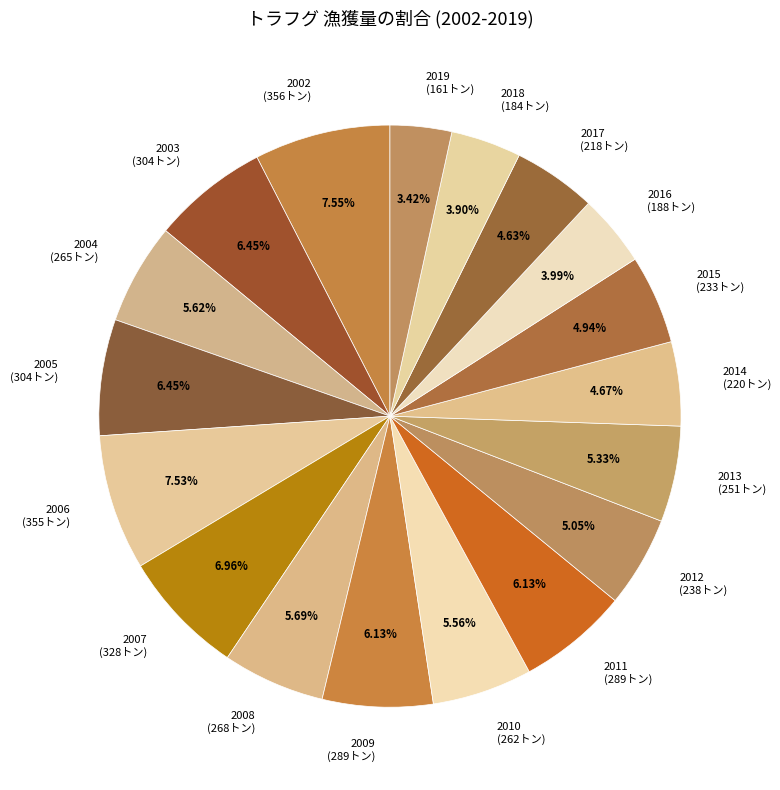

Count the number of slices in the pie.

18